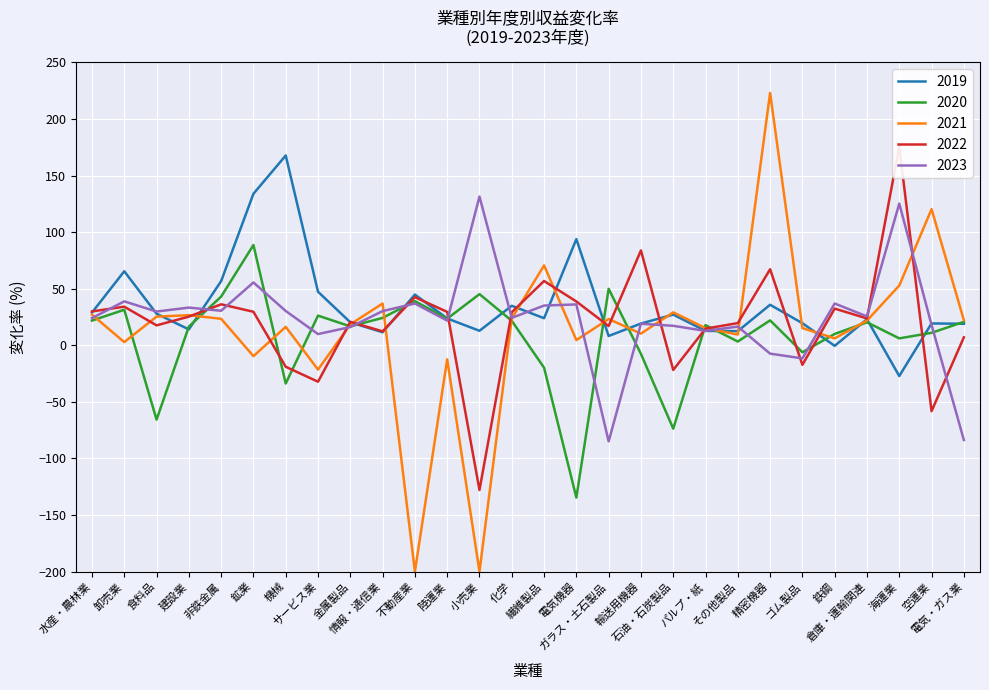

The 2022 series shows -14.4 at サービス業. True or false?

False